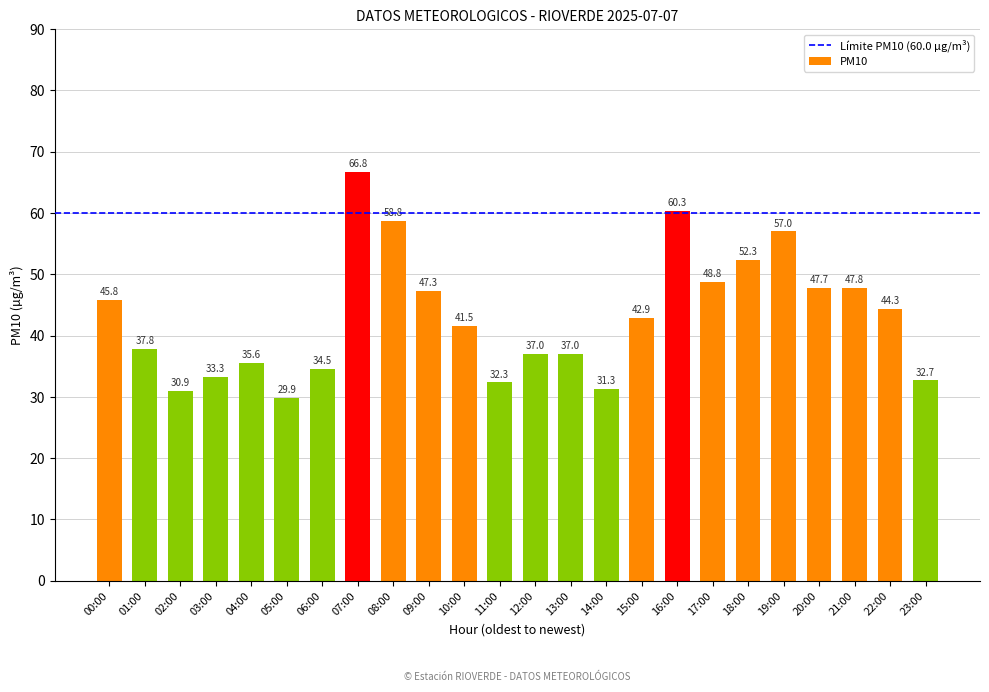

How many distinct data groups are displayed?

1